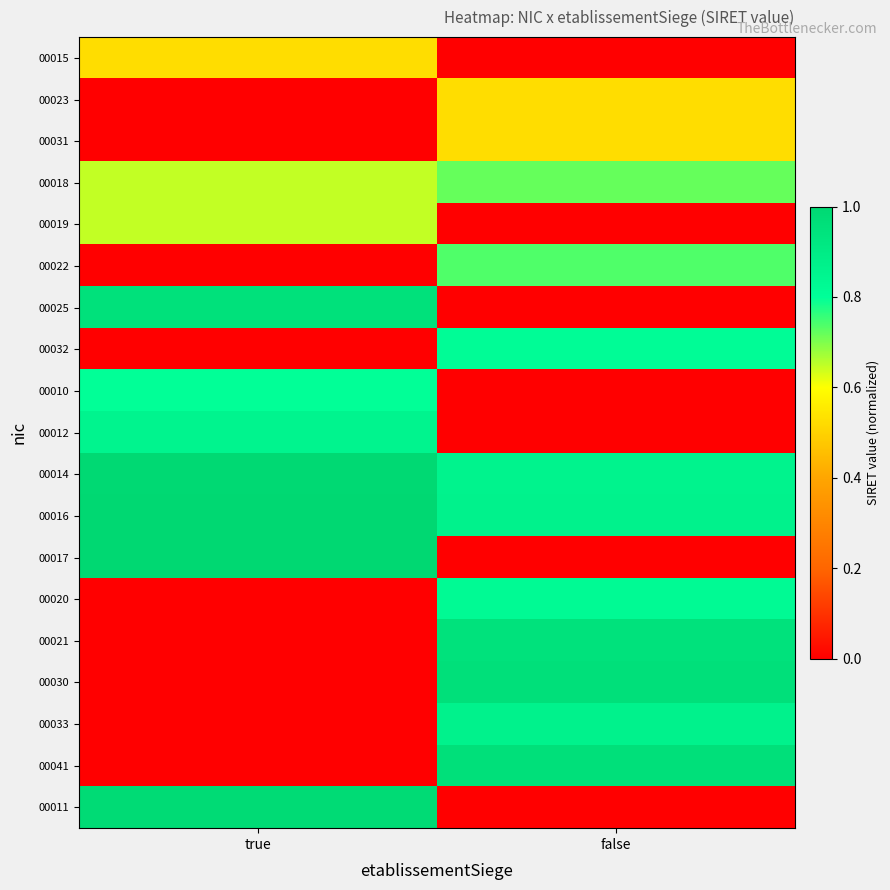

What is the spread (max minus min) of values at false?

1.0